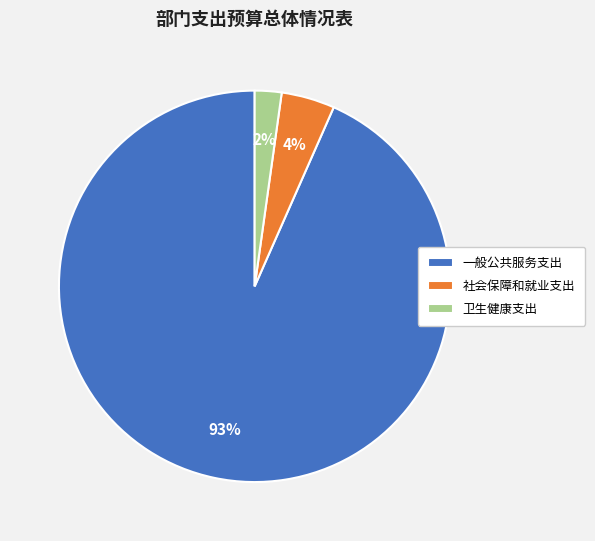

Approximately how many times larger is the value at 卫生健康支出 compared to 社会保障和就业支出?

0.5